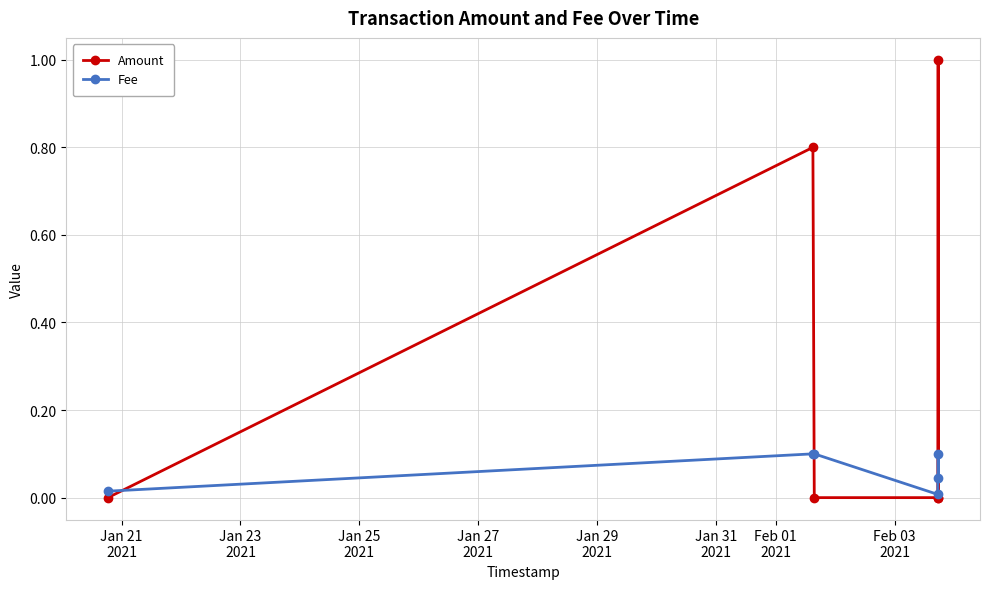

Which series has the widest spread of values?

Amount